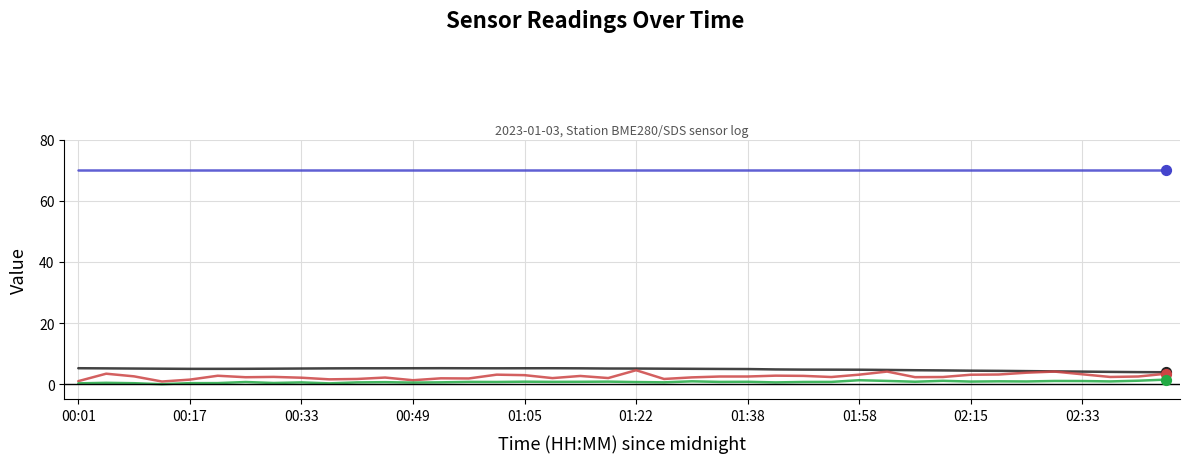

What is the maximum value shown in the chart?

70.0